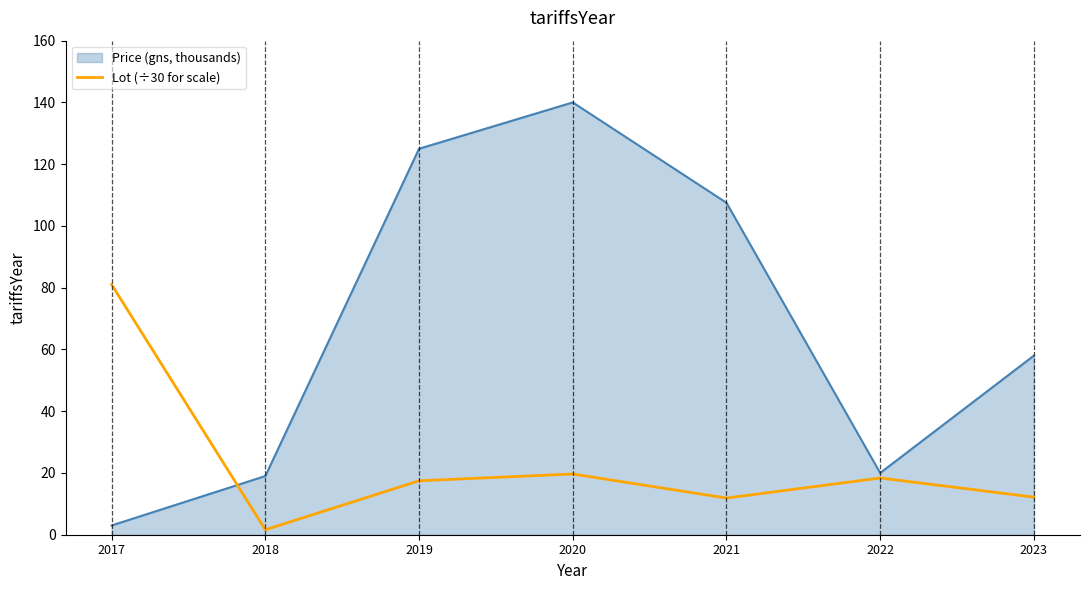

What is the maximum value shown in the chart?

140.0